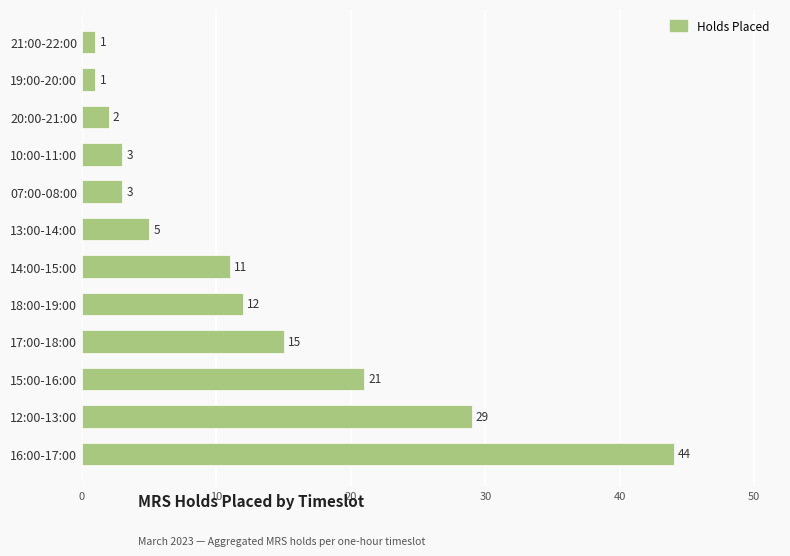

At which category does the chart reach its peak across all series?

16:00-17:00